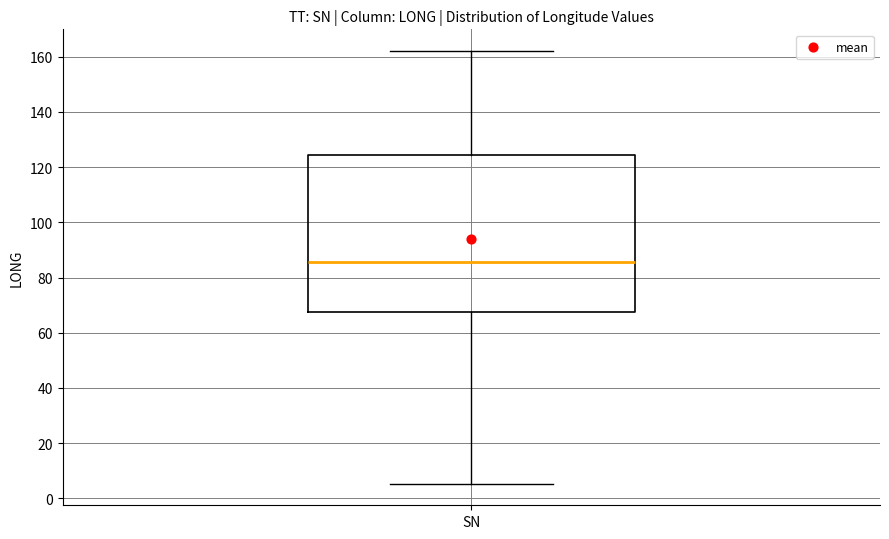

Transcribe this box plot: give where the median line is, the range the box spans, and where the two whiskers end, as read against the y-axis. The values are not printed on the chart, so give them approximately, as read against the axis.

median 86, box 68 to 124, whiskers 6 to 162